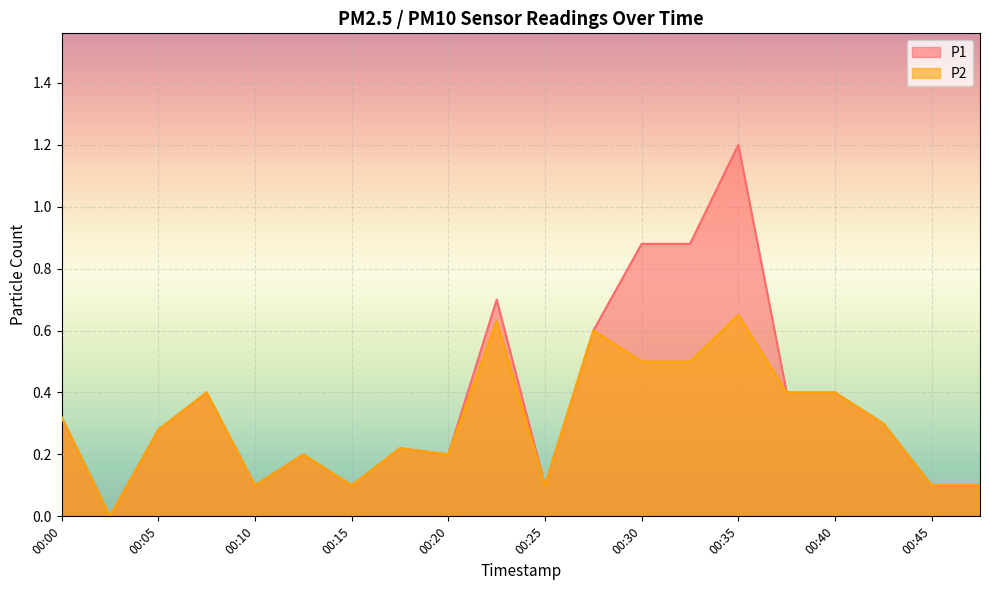

Which series has the widest spread of values?

P1